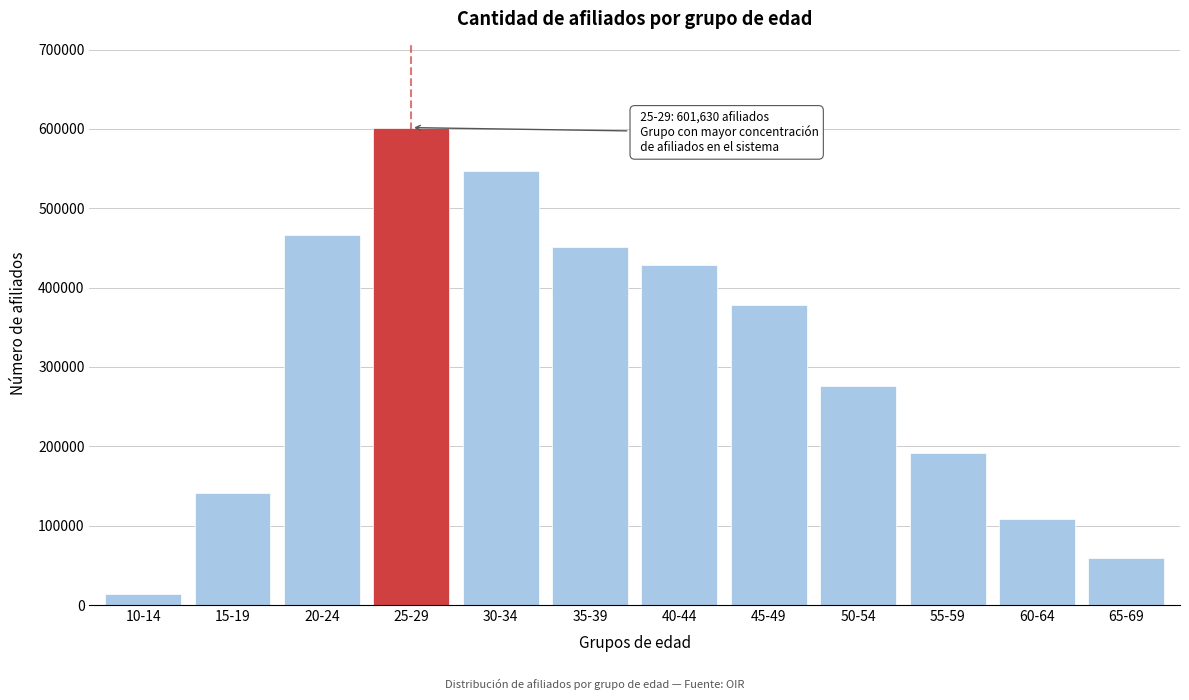

Reading left to right, what are all the values shown in this chart?

14113	141632	466875	601630	547441	451789	428486	378562	276039	192008	108485	59361